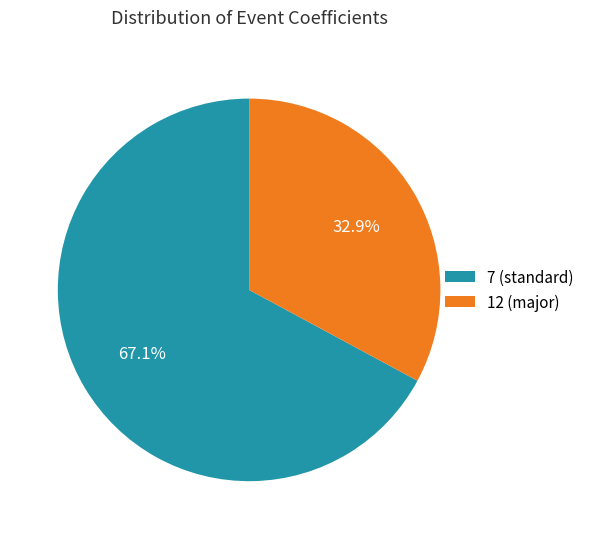

Is the sum of 7 (standard) and 12 (major) greater than half?

Yes